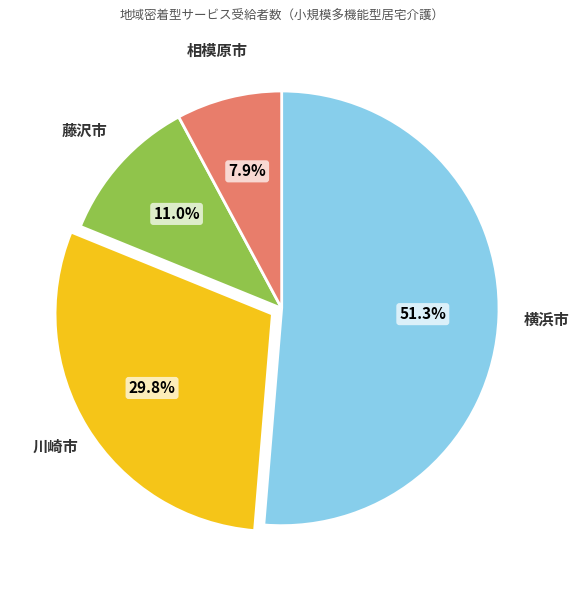

What is the smallest slice in the pie chart?

相模原市